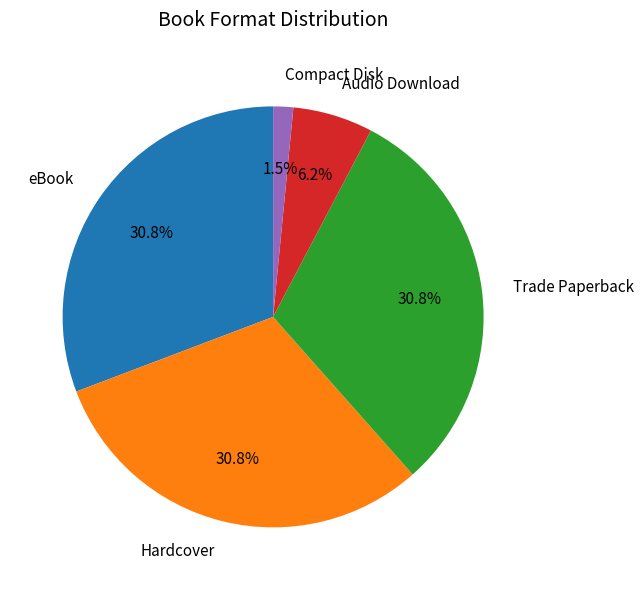

Approximately how many times larger is the value at Trade Paperback compared to Audio Download?

5.0